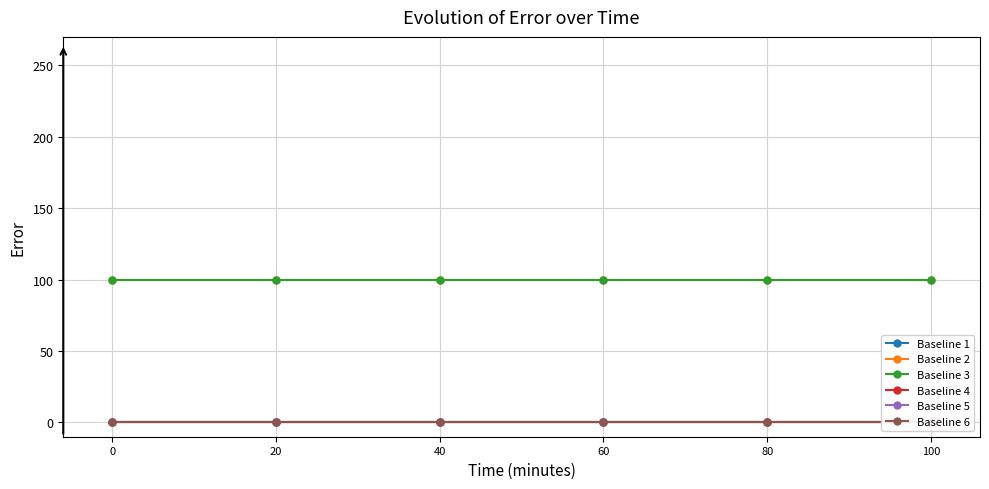

Rank the series by their maximum value, from lowest to highest.

Baseline 1, Baseline 4, Baseline 5, Baseline 6, Baseline 2, Baseline 3